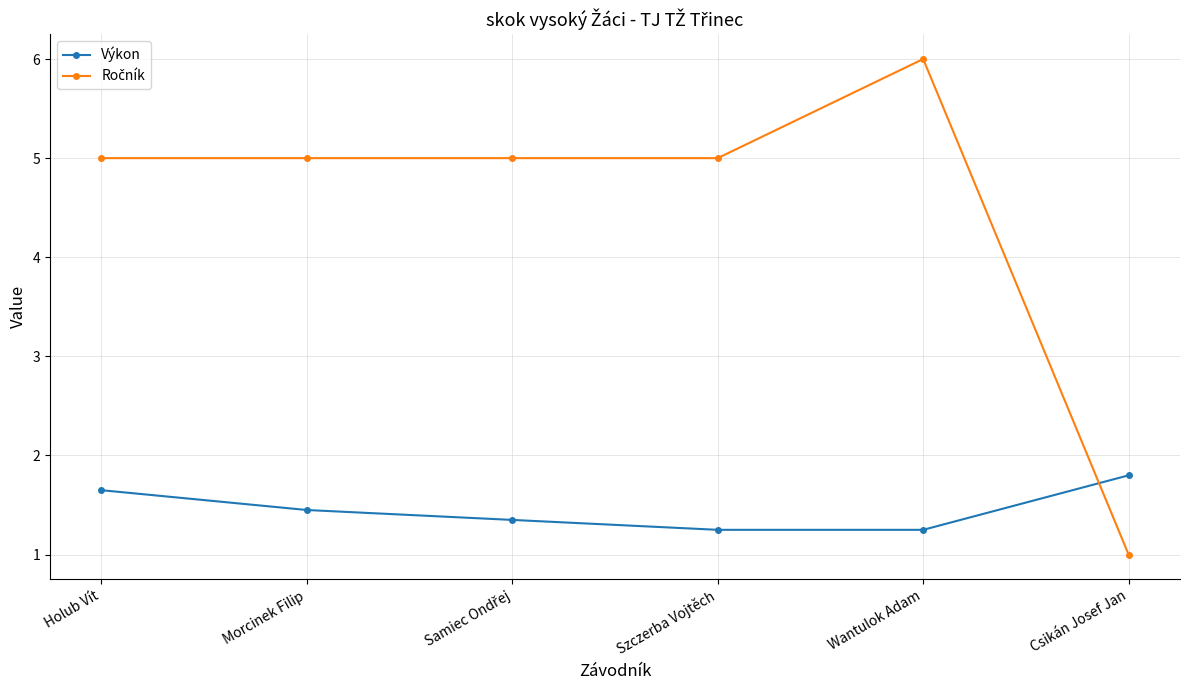

What is the difference between the second highest and second lowest values in the Výkon series?

0.4